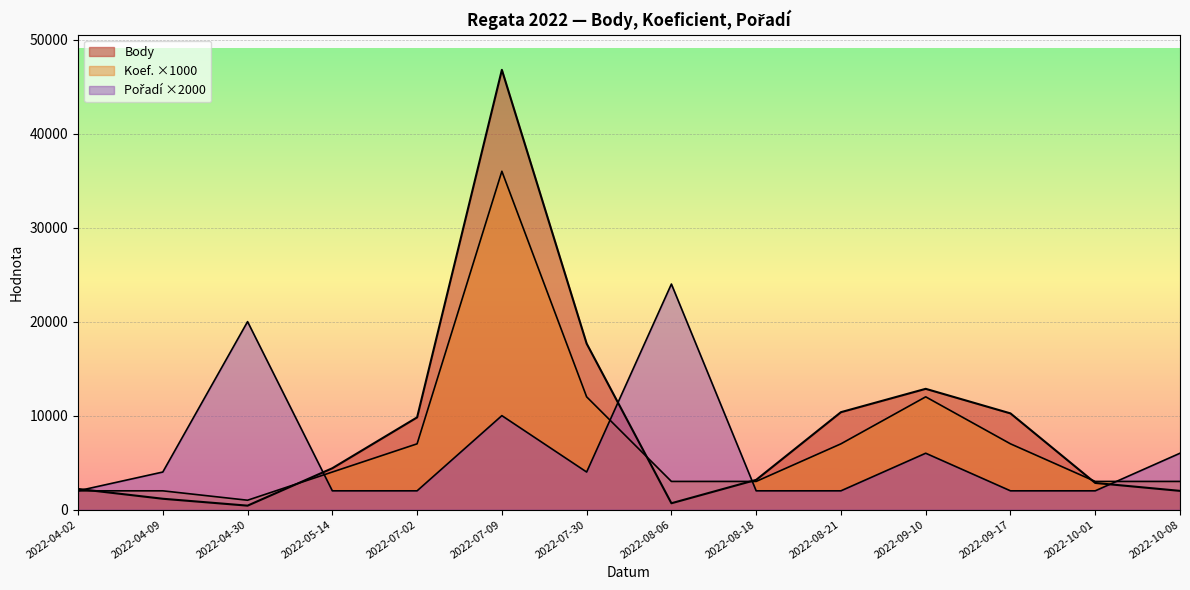

In Body, how many points are lower than both neighbors (excluding endpoints)?

2